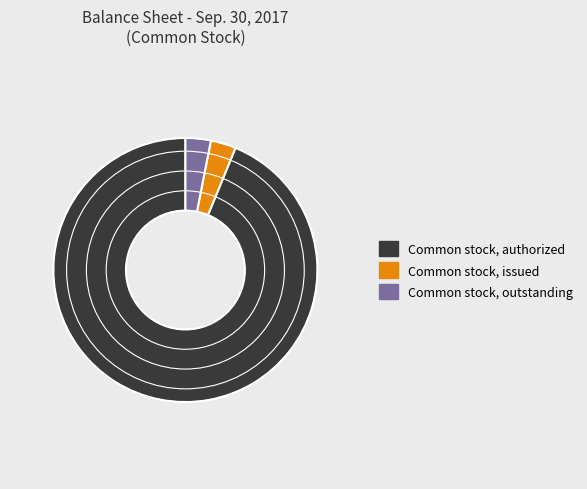

Approximately how many times larger is the value at Common stock, outstanding compared to Common stock, issued?

1.0